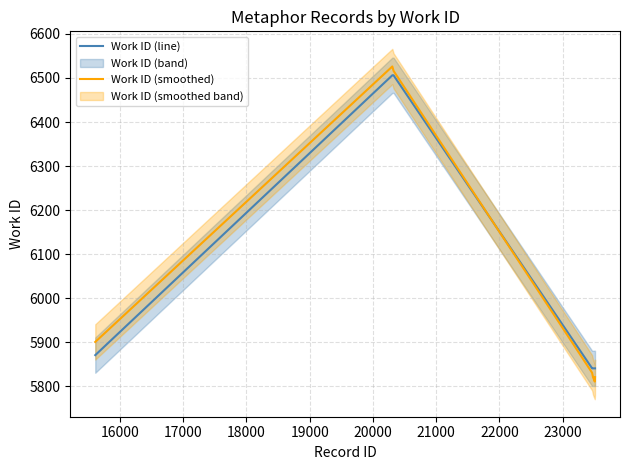

Is this an area chart (filled region under the line)?

No